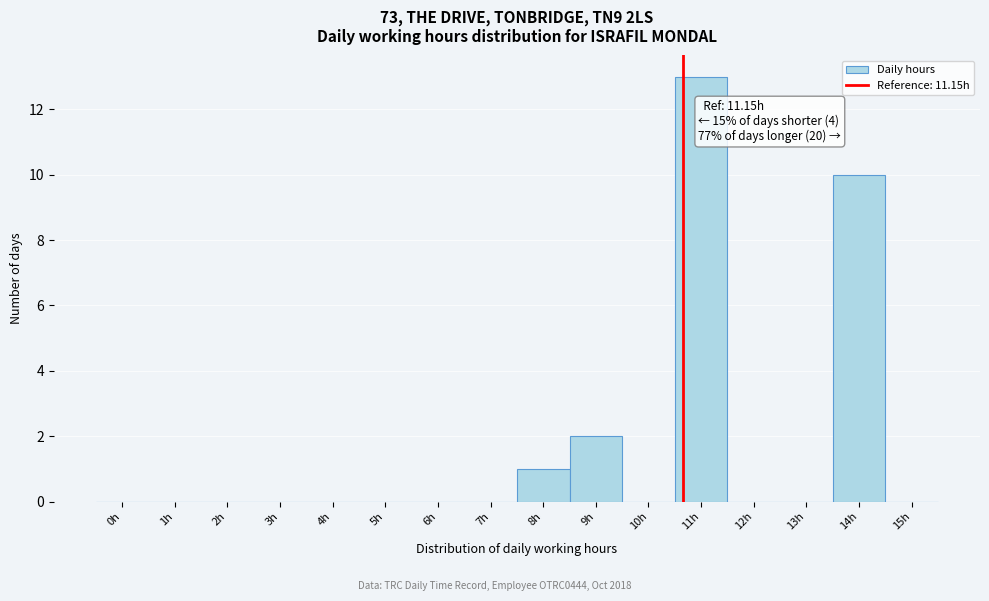

Reading left to right, extract all data points from this chart.

0h=0	1h=0	2h=0	3h=0	4h=0	5h=0	6h=0	7h=0	8h=1	9h=2	10h=0	11h=13	12h=0	13h=0	14h=10	15h=0